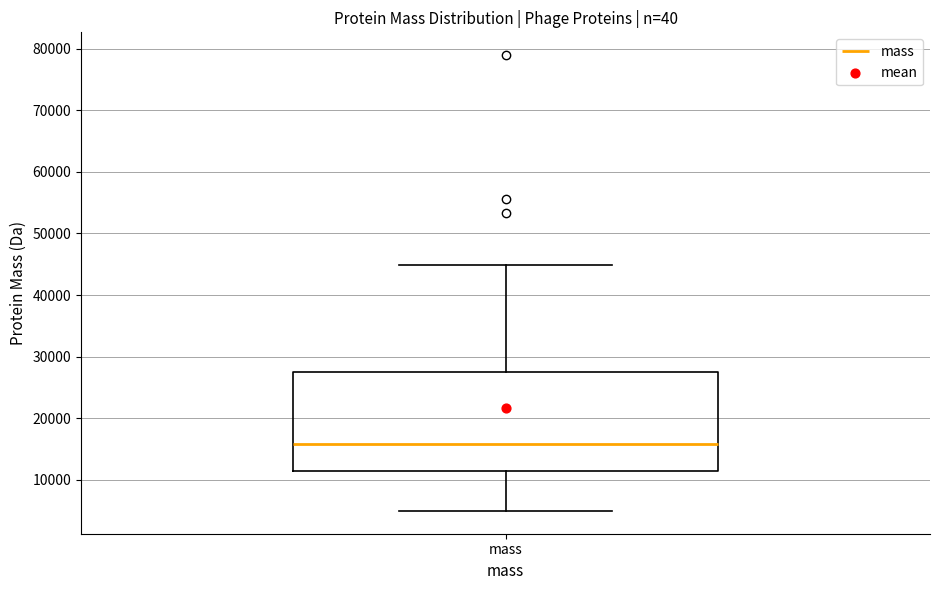

Transcribe this box plot: give where the median line is, the range the box spans, and where the two whiskers end, as read against the y-axis. The values are not printed on the chart, so give them approximately, as read against the axis.

median 16000, box 11000 to 27000, whiskers 5000 to 45000